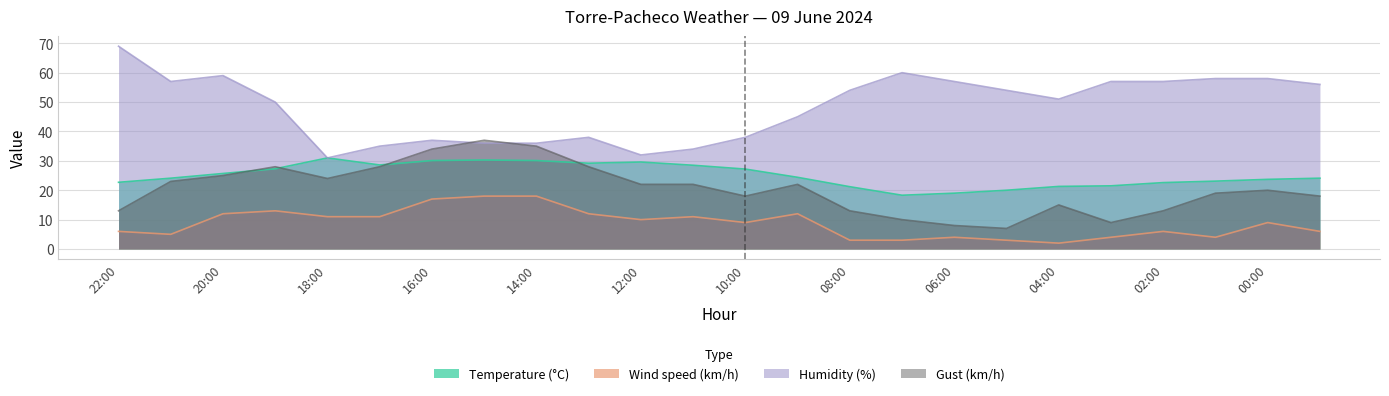

Reading left to right, what are all the values shown in this chart?

Temperature (°C): 22.7	24.1	25.7	27.3	31.0	28.6	30.1	30.3	30.1	29.2	29.6	28.5	27.2	24.4	21.2	18.3	19.0	20.0	21.3	21.5	22.6	23.1	23.7	24.1
Wind speed (km/h): 6.0	5.0	12.0	13.0	11.0	11.0	17.0	18.0	18.0	12.0	10.0	11.0	9.0	12.0	3.0	3.0	4.0	3.0	2.0	4.0	6.0	4.0	9.0	6.0
Humidity (%): 69.0	57.0	59.0	50.0	31.0	35.0	37.0	36.0	36.0	38.0	32.0	34.0	38.0	45.0	54.0	60.0	57.0	54.0	51.0	57.0	57.0	58.0	58.0	56.0
Gust (km/h): 13.0	23.0	25.0	28.0	24.0	28.0	34.0	37.0	35.0	28.0	22.0	22.0	18.0	22.0	13.0	10.0	8.0	7.0	15.0	9.0	13.0	19.0	20.0	18.0